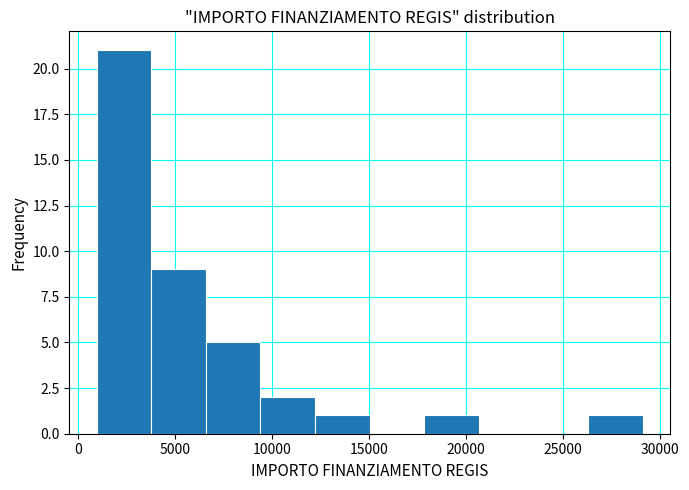

Reading left to right, list every bar in this chart as the range it spans on the x-axis followed by its height. Neither the bar edges nor the heights are printed on the chart, so give them approximately, as read against the axes.

1000 to 4000: 21
4000 to 6500: 9
6500 to 9500: 5
9500 to 12000: 2
12000 to 15000: 1
15000 to 18000: 0
18000 to 20500: 1
20500 to 23500: 0
23500 to 26500: 0
26500 to 29000: 1